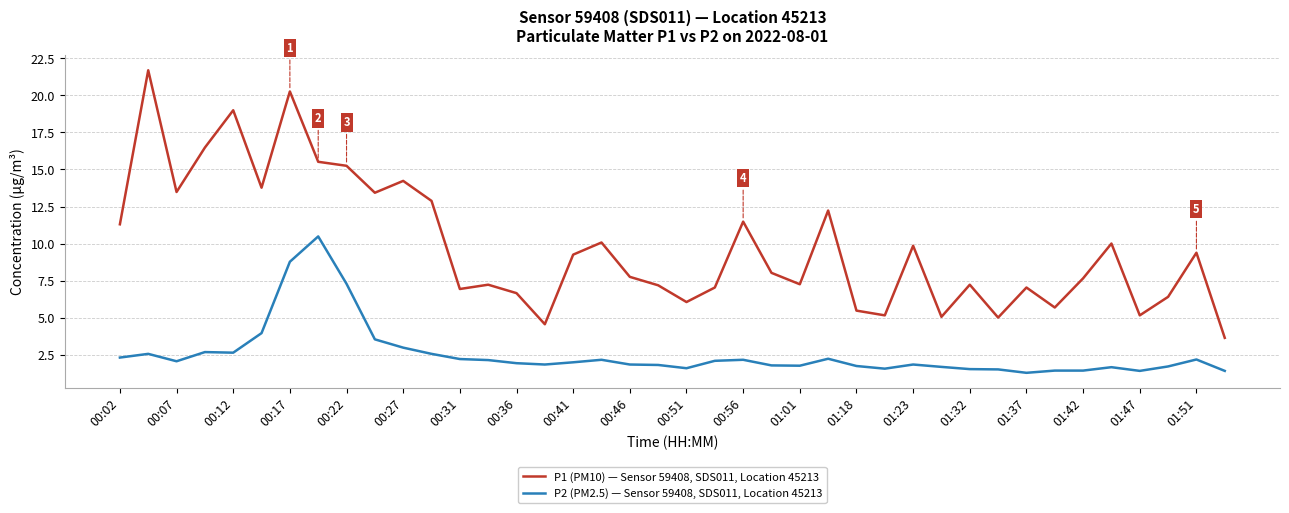

Is this an area chart (filled region under the line)?

No